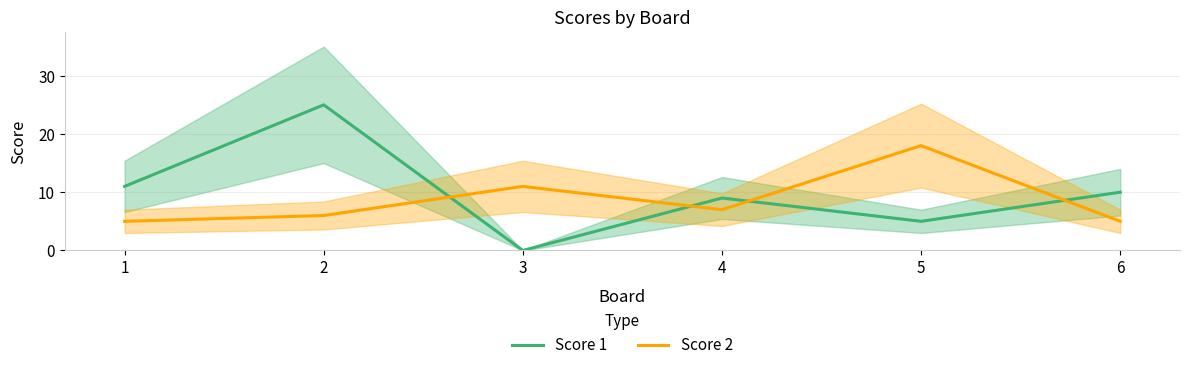

What is the difference between the highest and lowest values at 1?

6